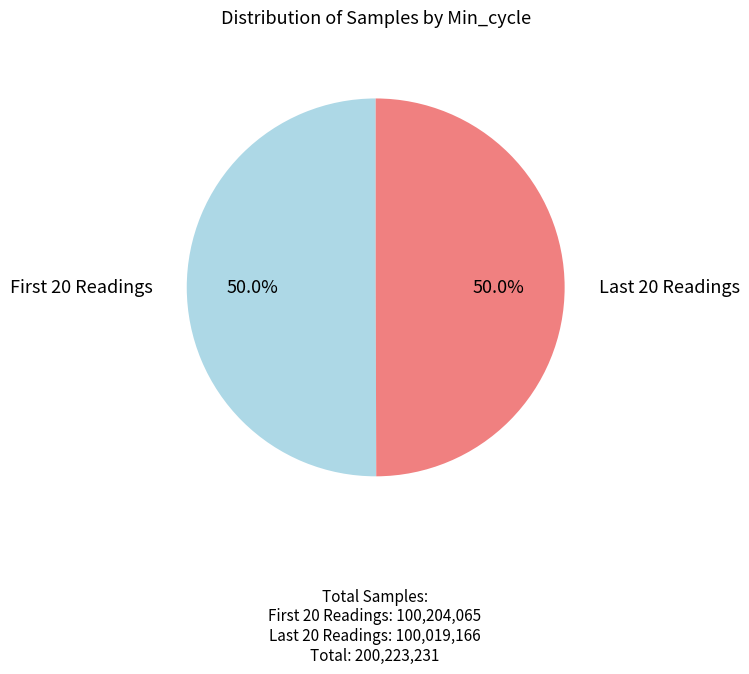

How many segments does this pie chart have?

2